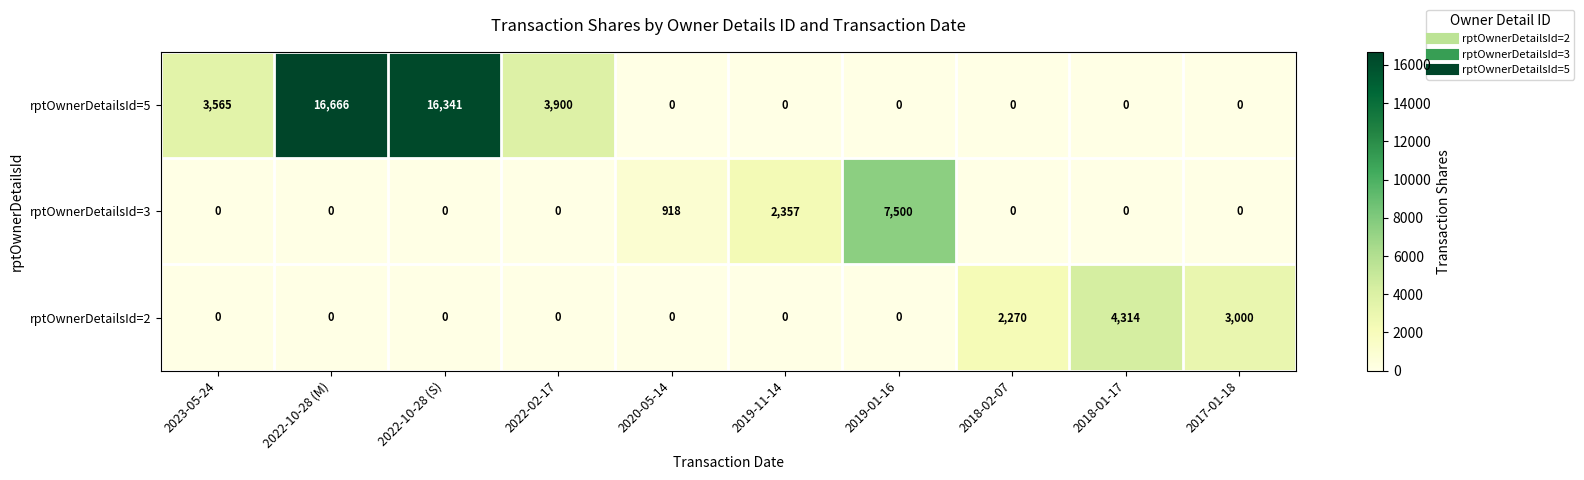

How many series are shown in this chart?

3